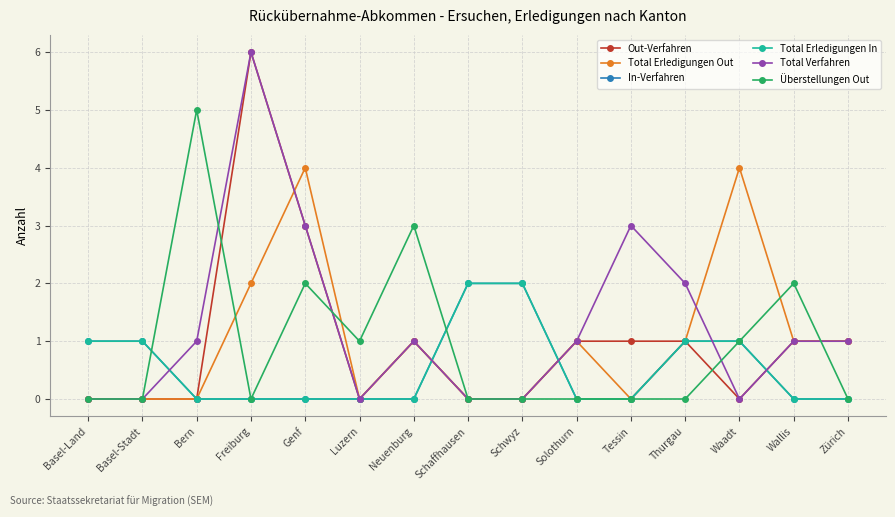

The value of Überstellungen Out at Freiburg is -2. True or false?

False